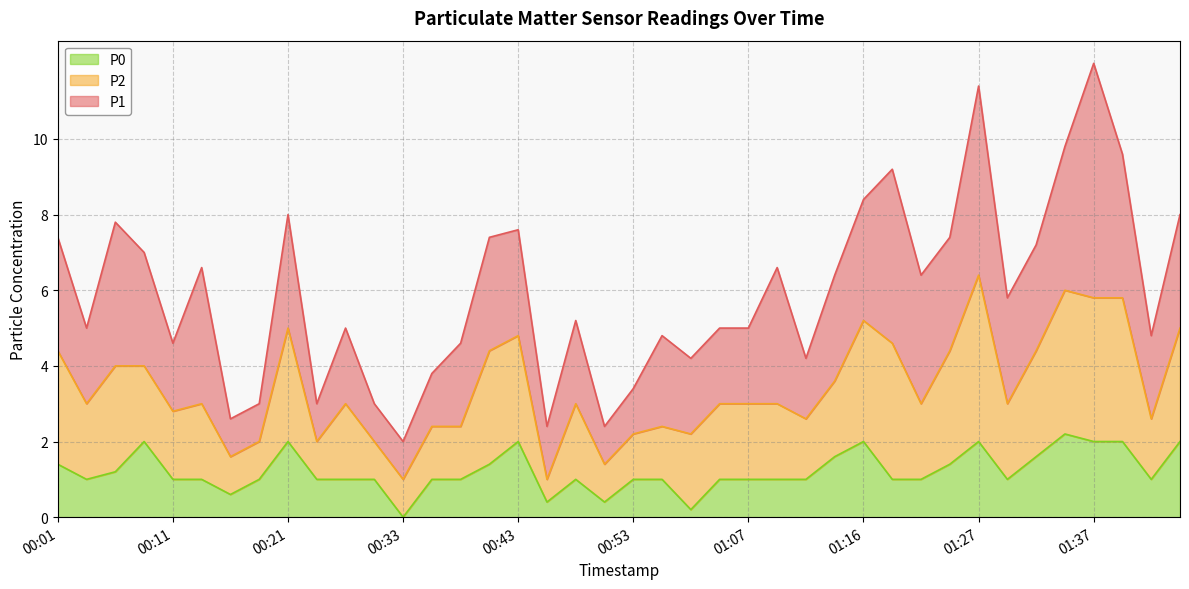

Is it true that P0 equals 1.6 at 01:09?

False